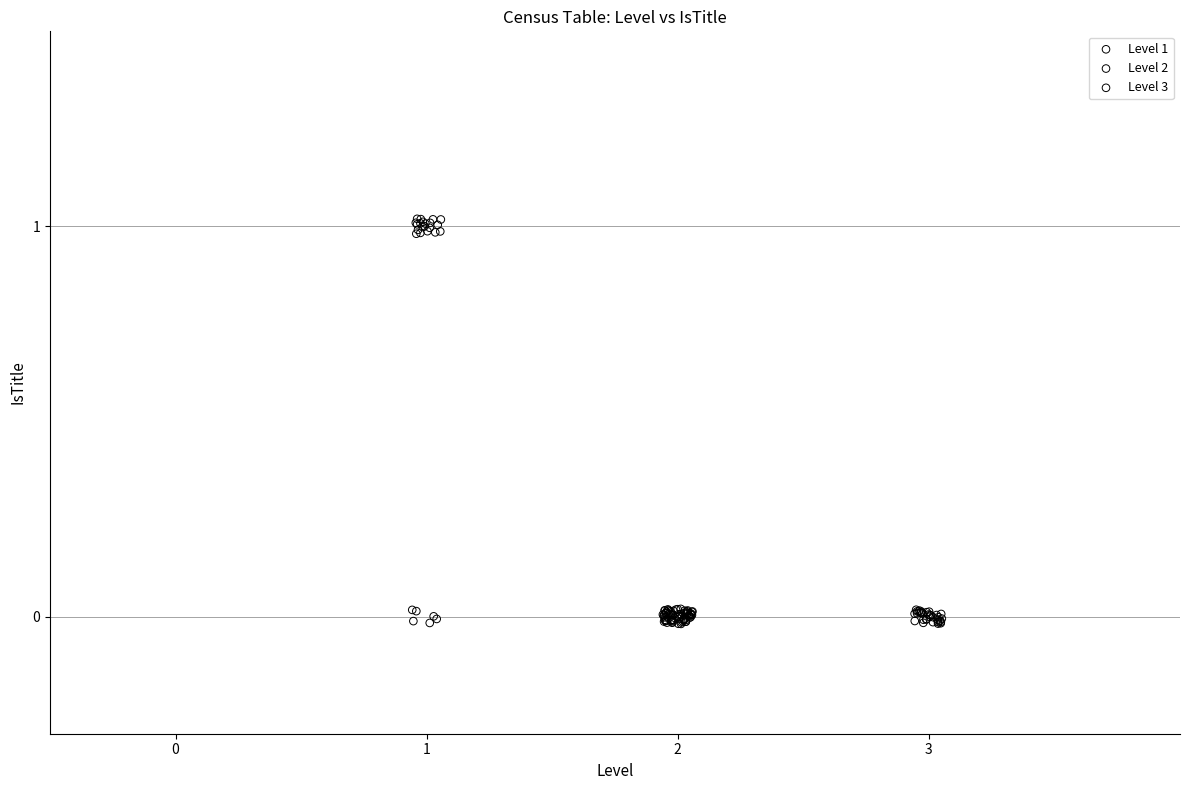

What are all the series names shown in the legend?

Level 1, Level 2, Level 3